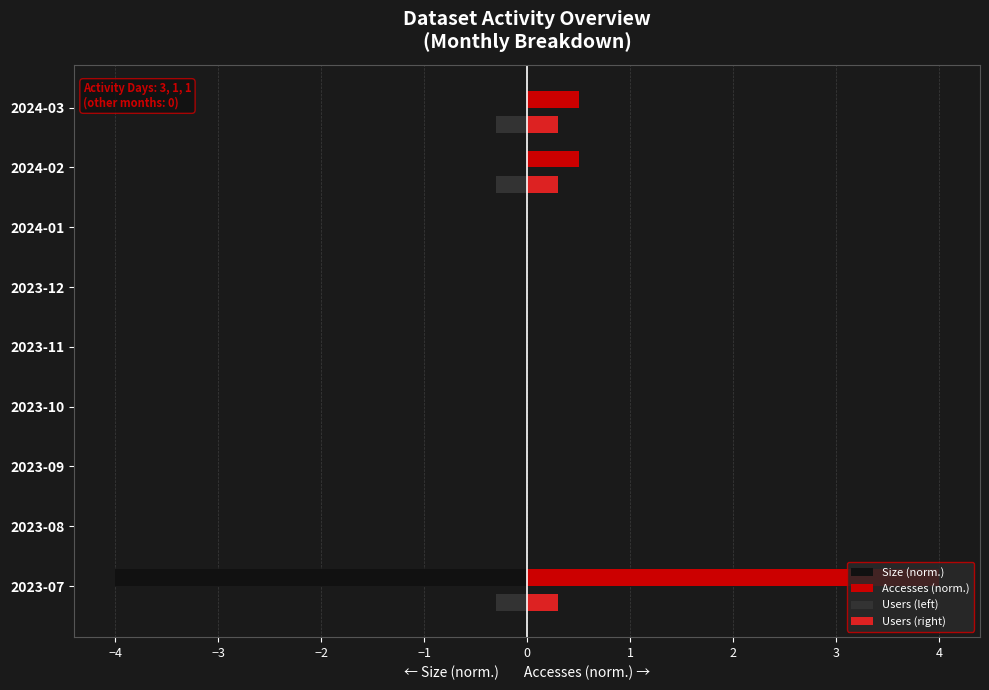

At which label does Accesses (norm.) reach its peak?

2023-07